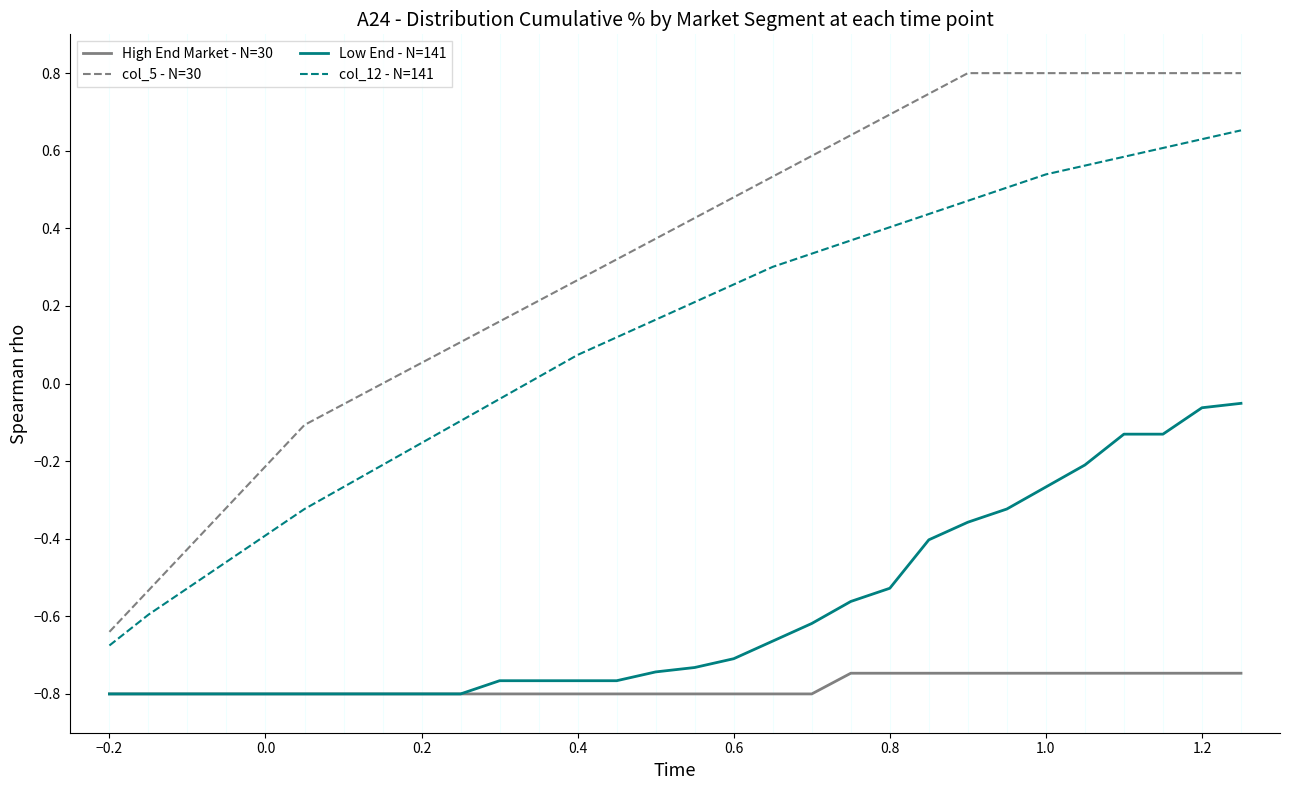

True or false: High End Market - N=30 and col_5 - N=30 intersect in this chart.

False